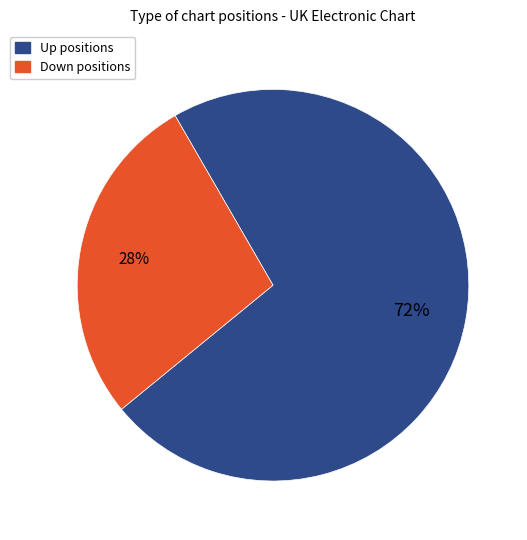

To the nearest percent, what is the average slice percentage?

50%